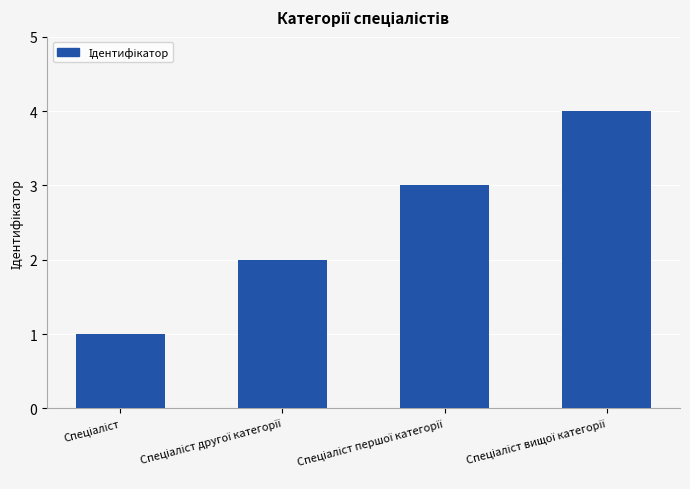

What is the maximum value shown in the chart?

4